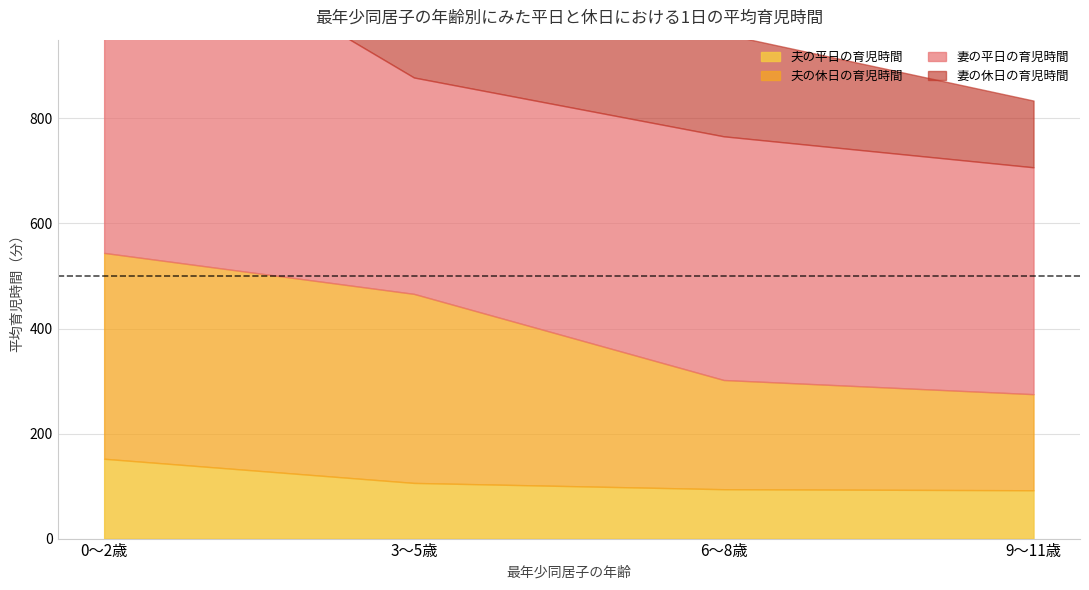

What is the label of the 4th point from the right?

0～2歳